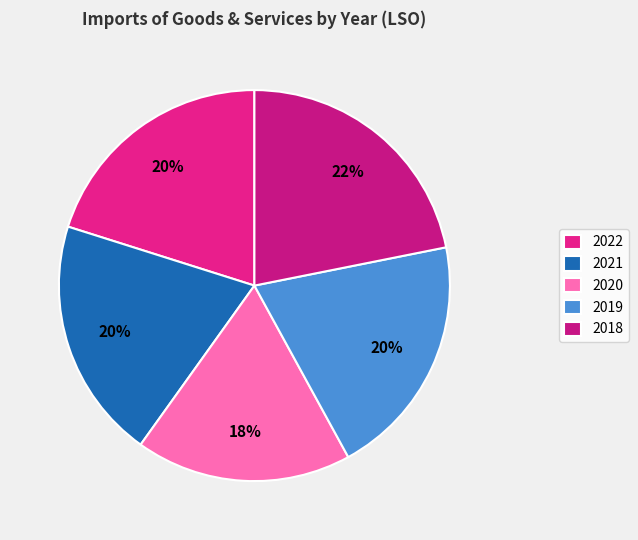

Is there a majority slice in this chart?

No